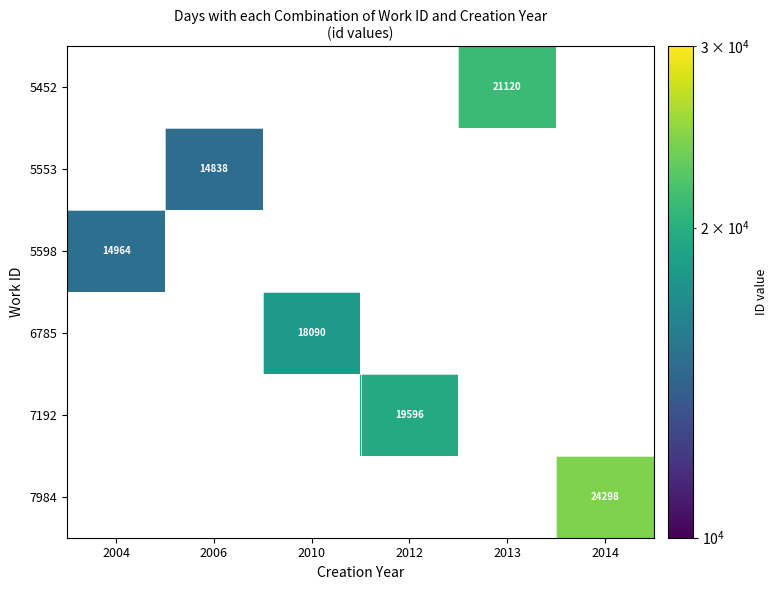

The 7192 series shows 19596 at 2012. True or false?

True